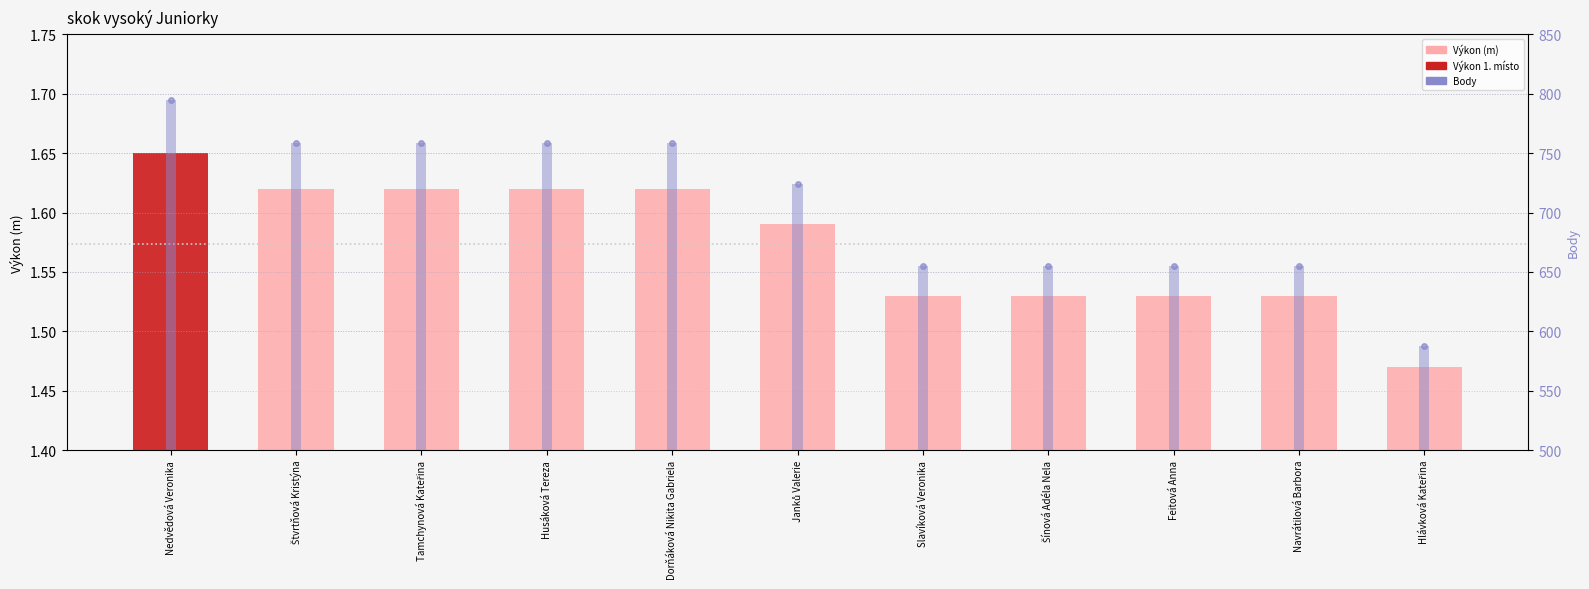

How many values in the Body series exceed 724?

5